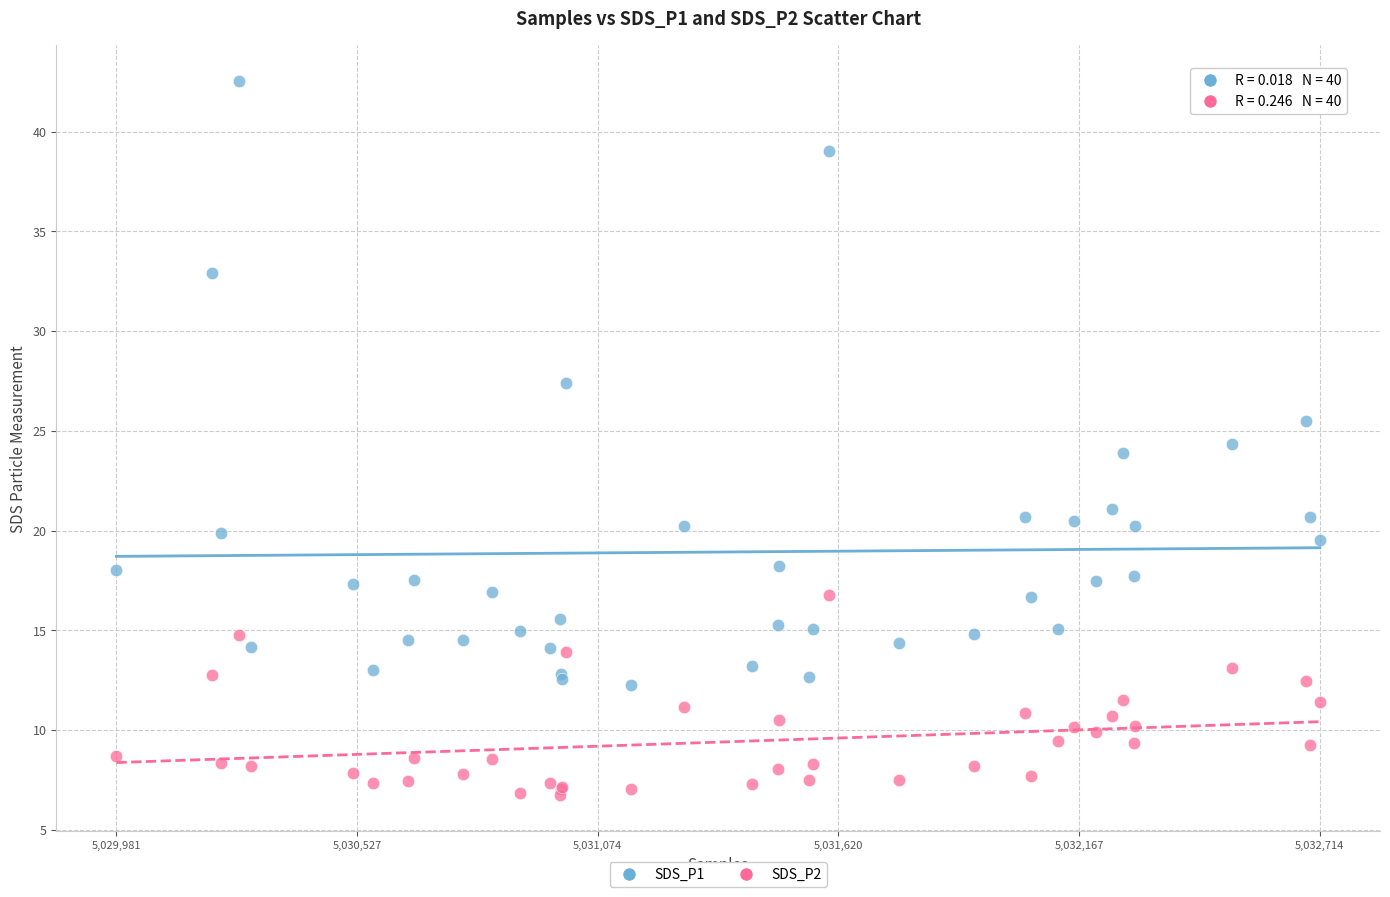

Which series contains the highest Y value?

SDS_P1